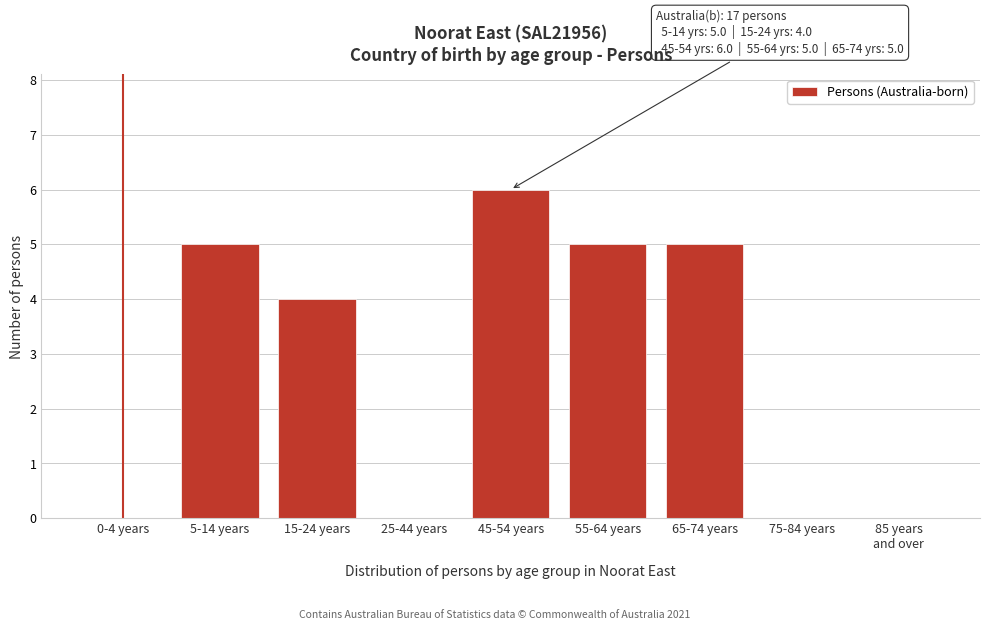

True or false: the data shows 9 at 5-14 years.

False